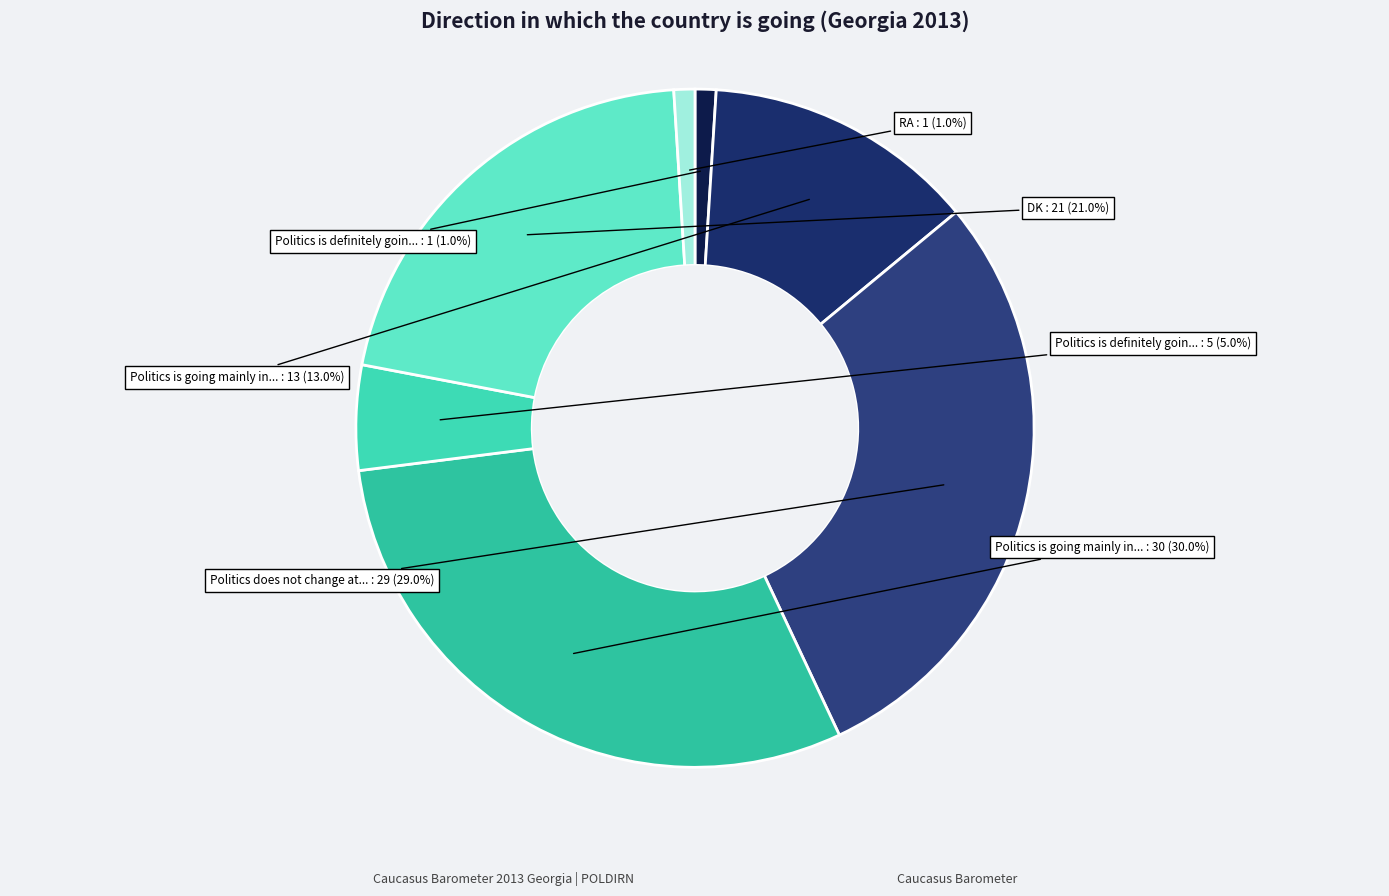

To the nearest percent, what is the average slice percentage?

14%